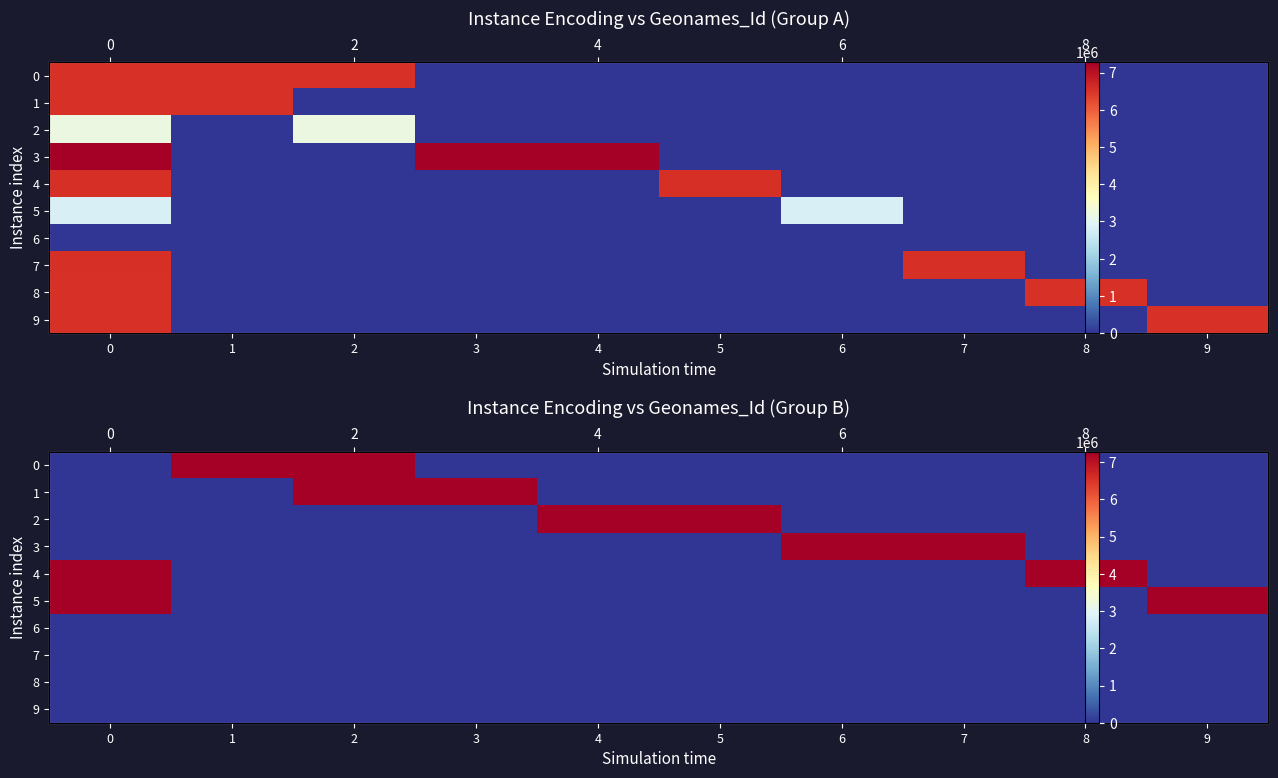

How many values in the 1 series exceed 0?

2